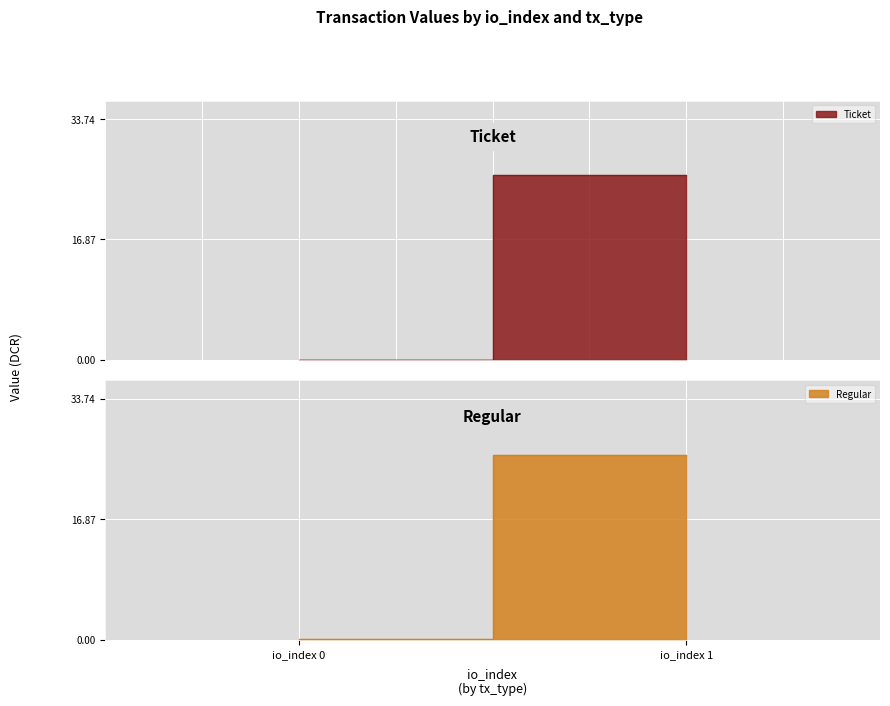

How many data points in Ticket are less than 25?

1